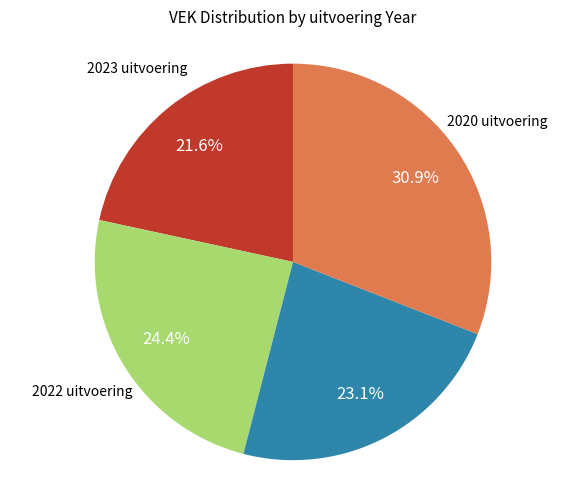

Is there any slice that represents more than half of the pie?

No